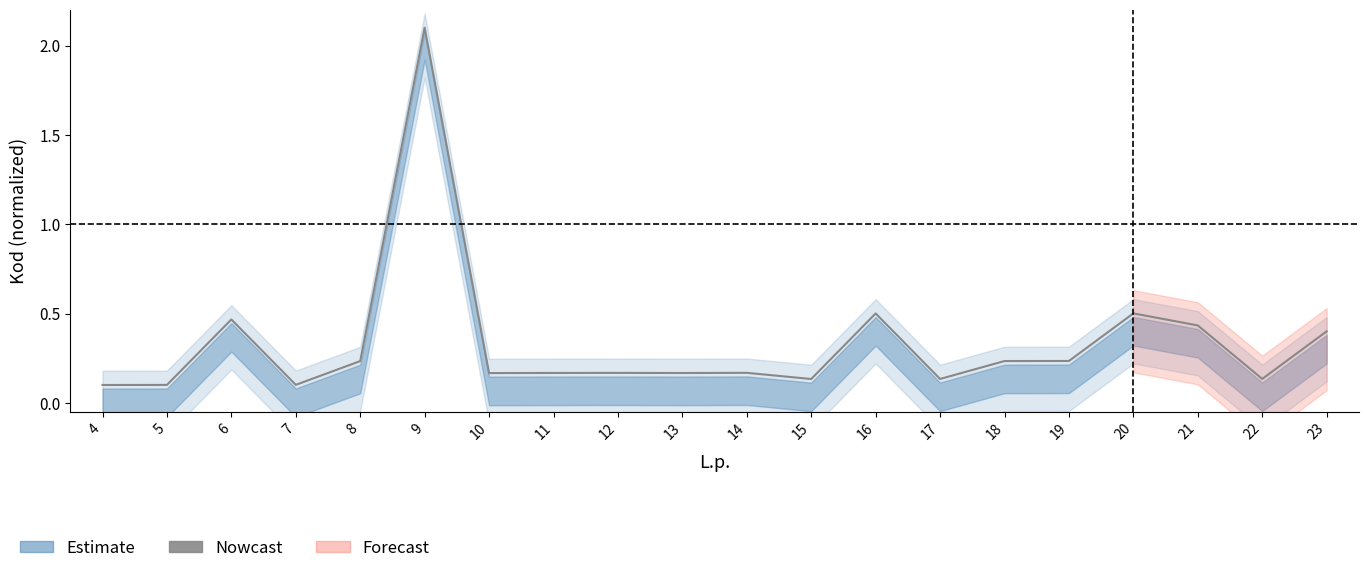

The chart shows a value of 3.6 at 9. True or false?

False